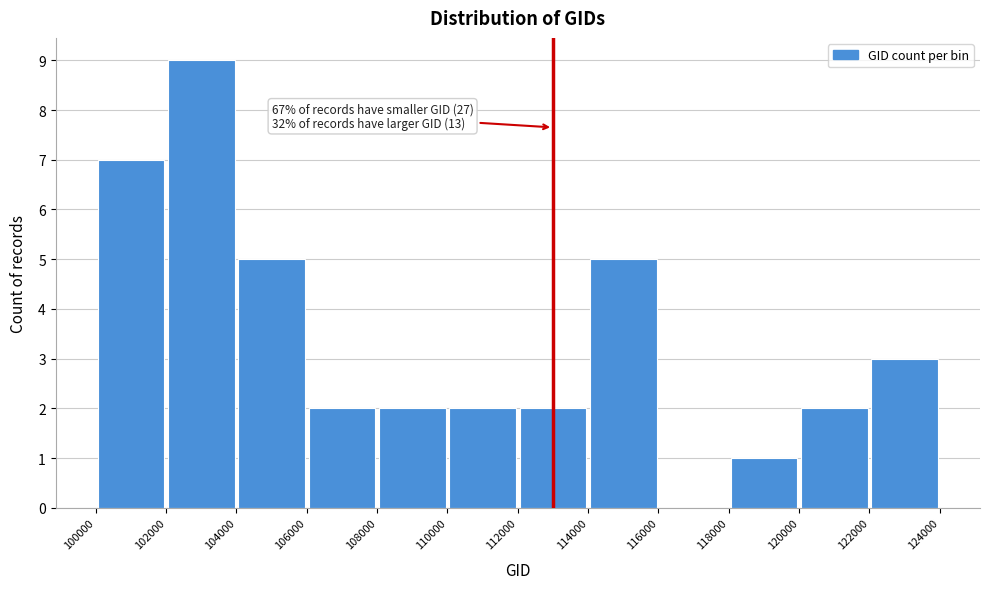

Over which range of the x-axis is the bar tallest?

102000 to 104000